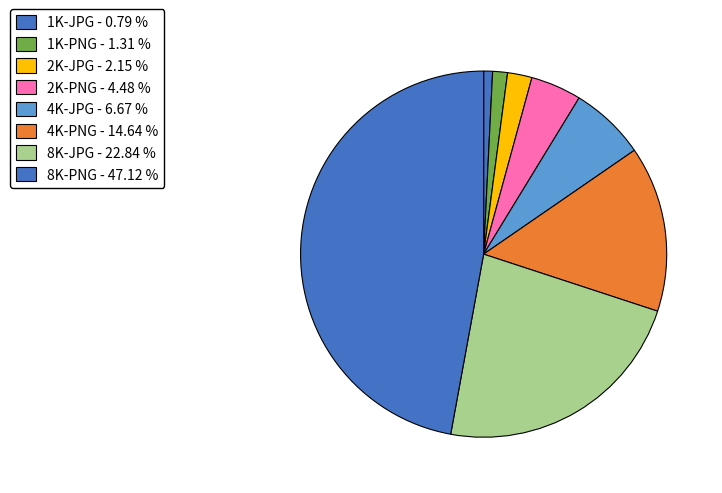

Does 2K-JPG represent more than half of the total?

No